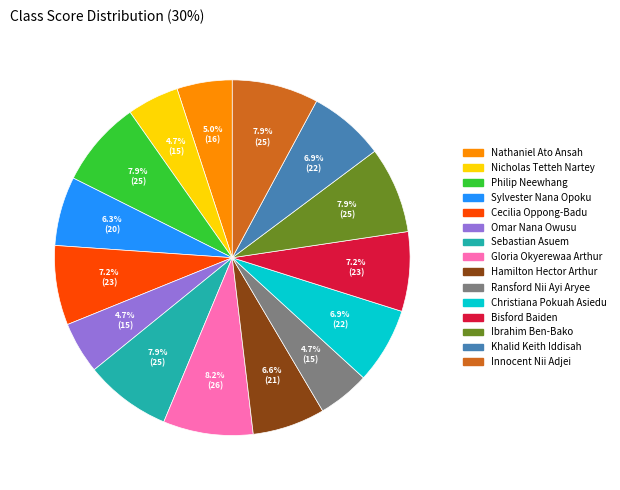

Approximately how many times larger is the value at Cecilia Oppong-Badu compared to Ibrahim Ben-Bako?

0.9